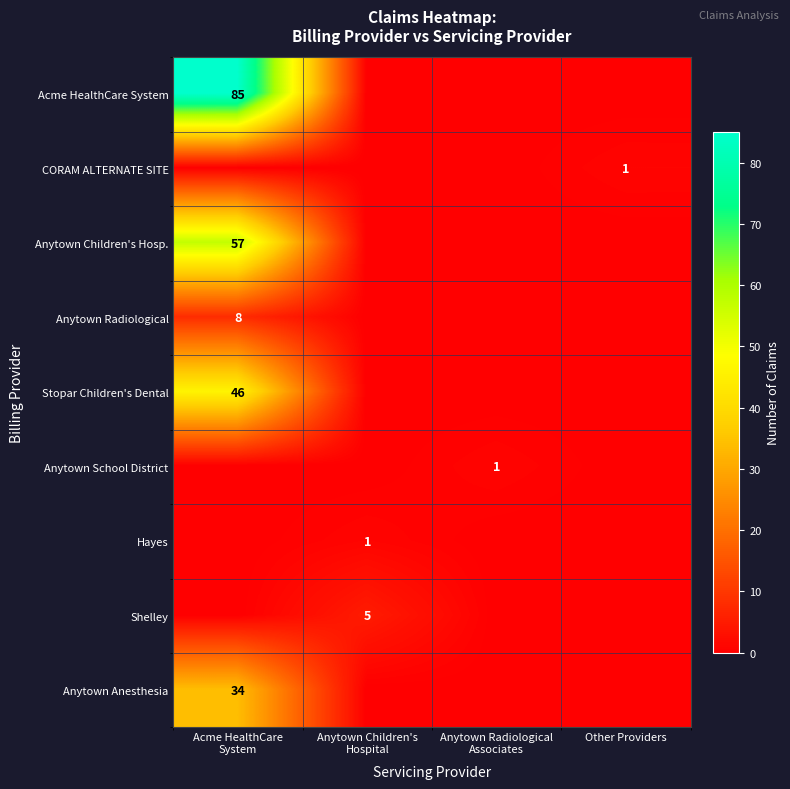

Rank the series at Anytown Children's Hospital from highest to lowest value.

Shelley, Hayes, Acme HealthCare System, CORAM ALTERNATE SITE, Anytown Children's Hosp., Anytown Radiological, Stopar Children's Dental, Anytown School District, Anytown Anesthesia